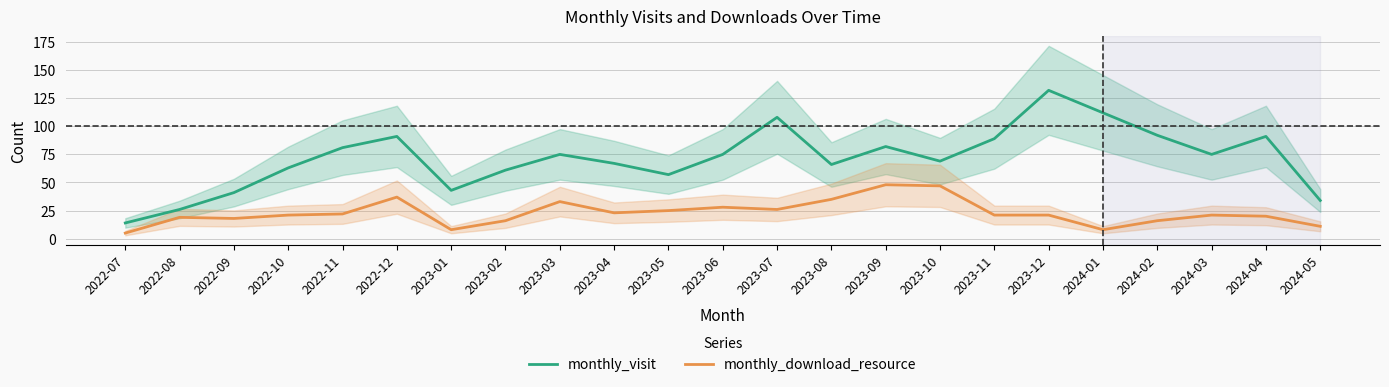

What is the label of the 17th point from the right?

2023-01